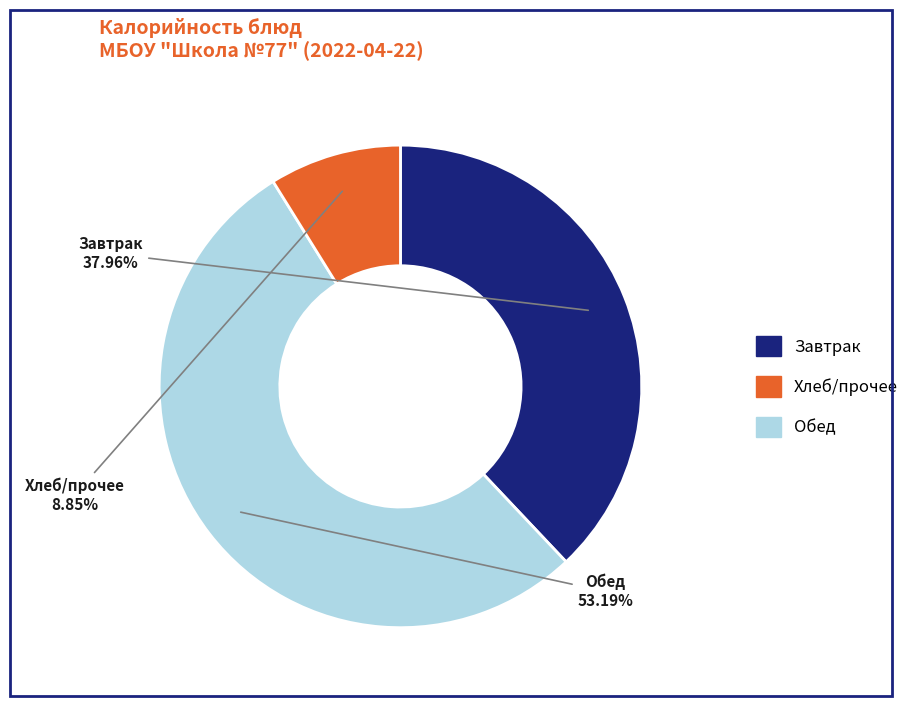

Is there a majority slice in this chart?

Yes